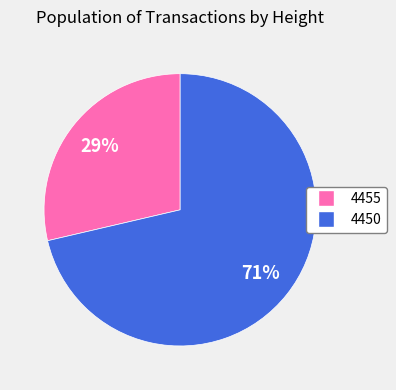

What percentage is the 4450 slice, to the nearest percent?

71%